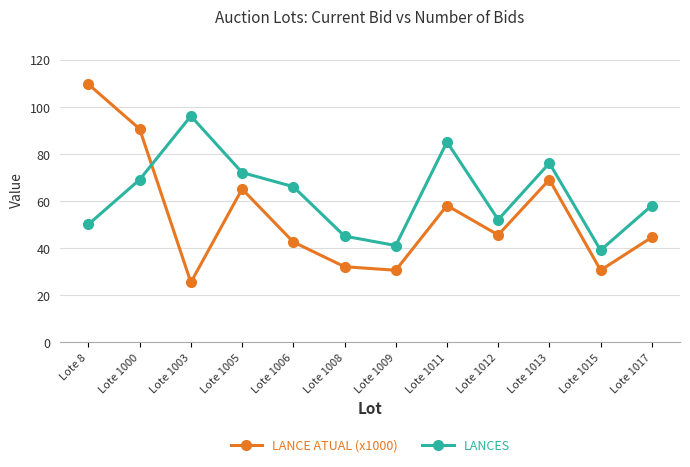

What is the difference between the LANCE ATUAL (x1000) values at Lote 1006 and Lote 1015?

12.0